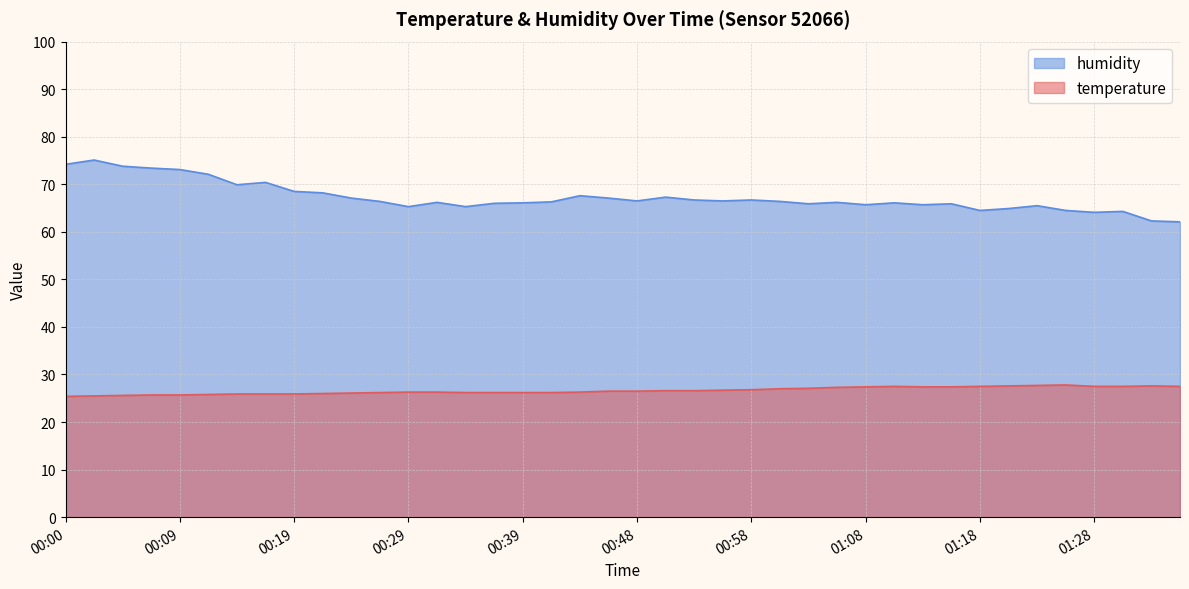

List the series in order of their peak value, highest first.

humidity, temperature